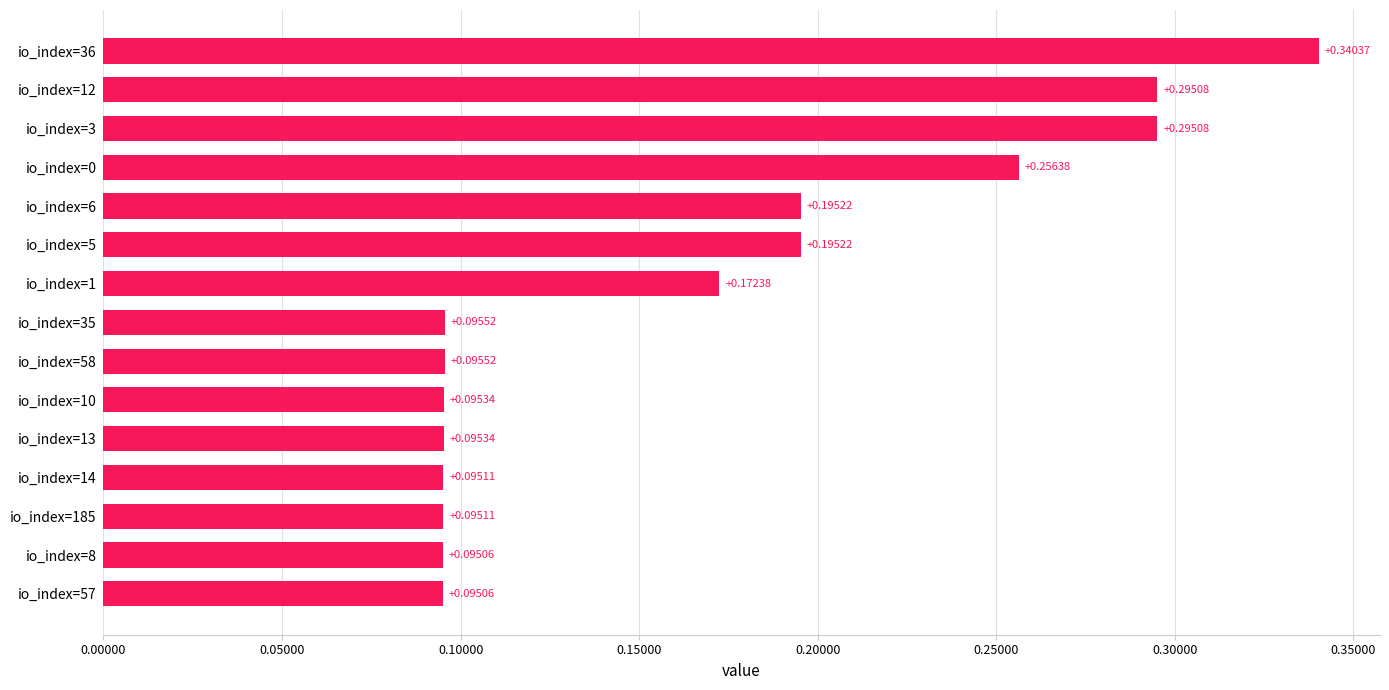

Does the chart contain any negative values?

No